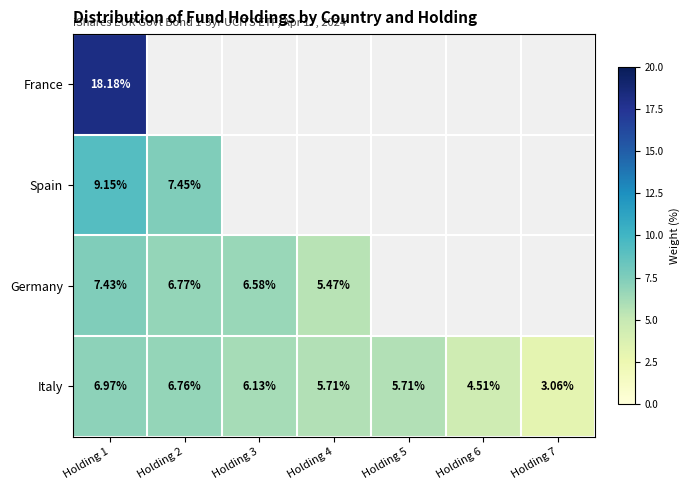

What is the greatest value displayed?

18.2